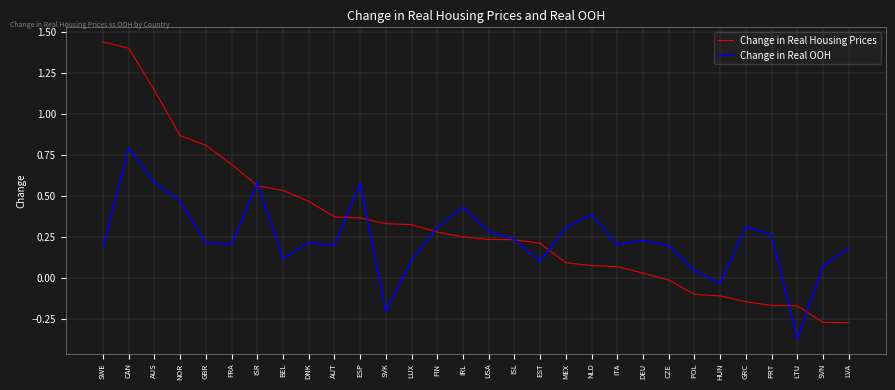

Does the chart have visible grid lines?

Yes